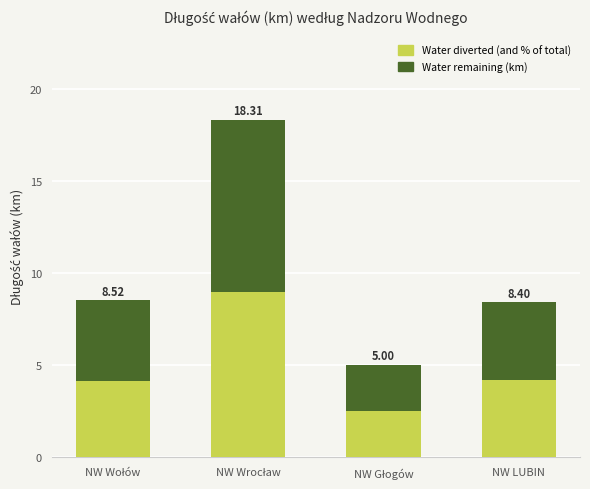

What is the total value across all series at NW Wrocław?

18.3